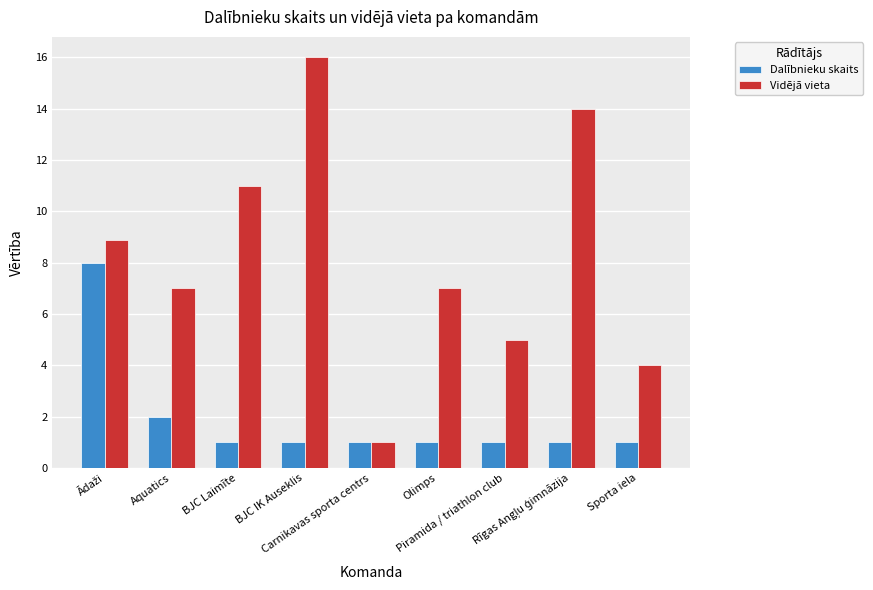

What is the average value of the Vidējā vieta series?

8.2